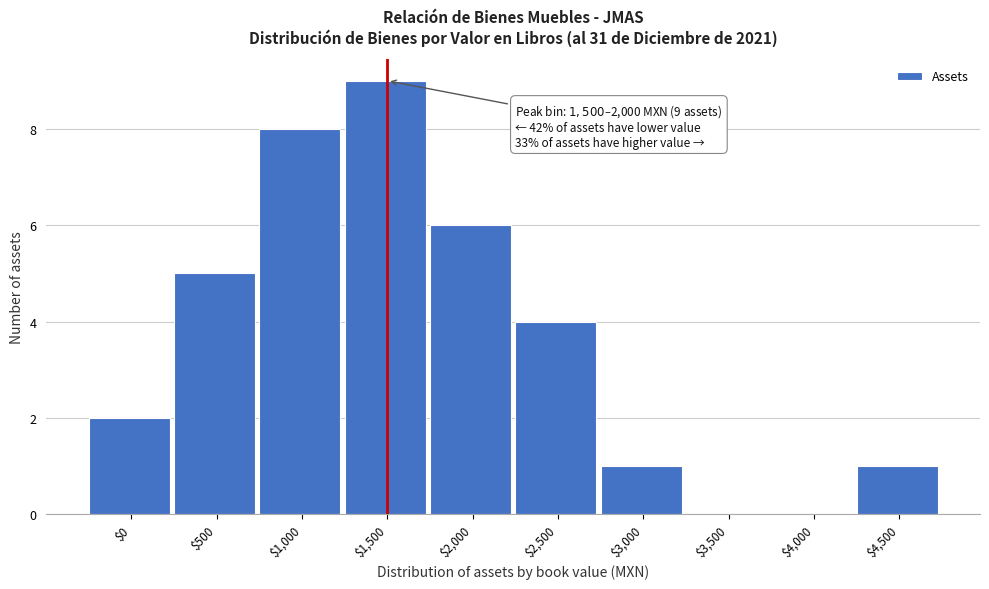

What is the sum of all values?

36